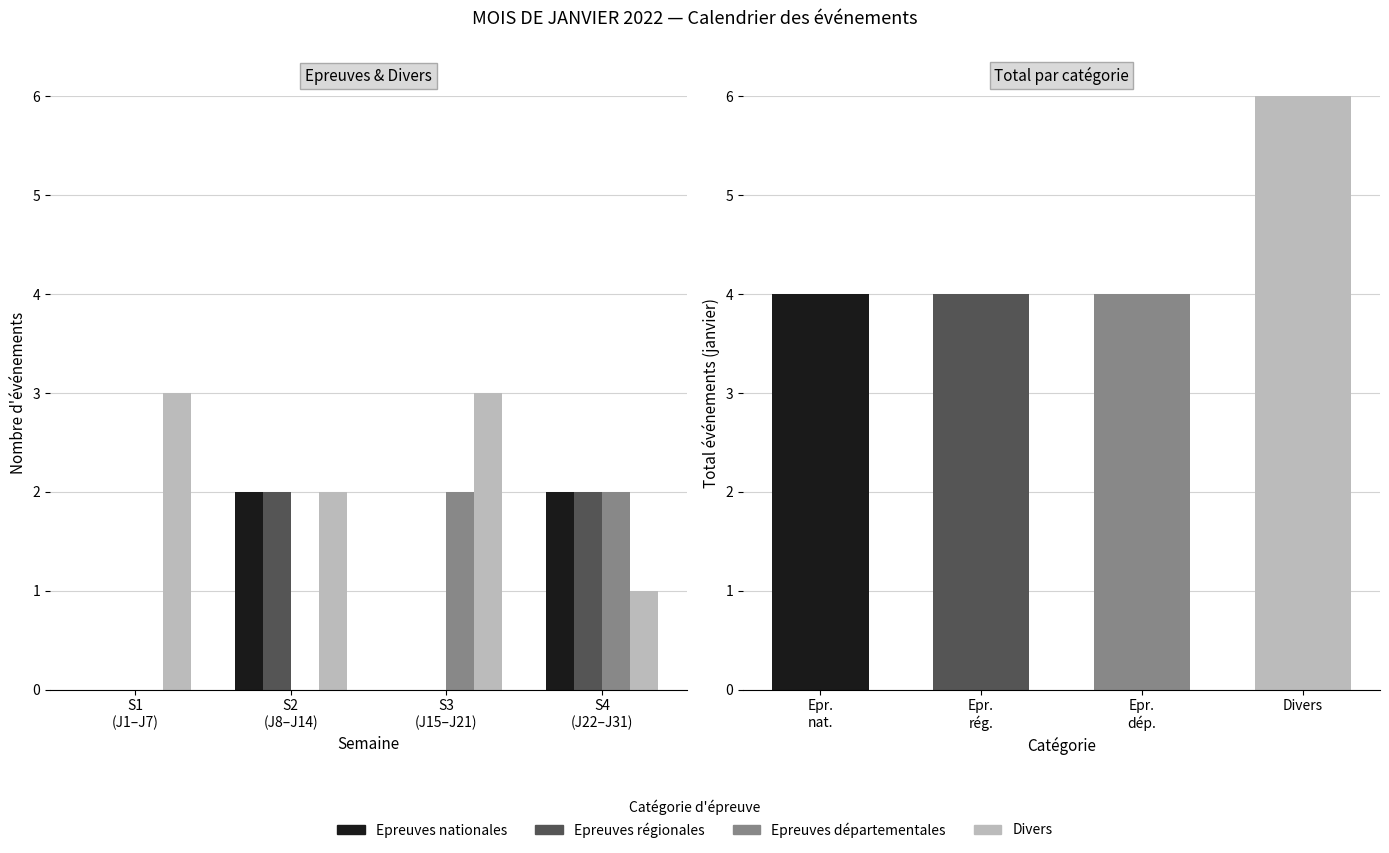

Reading right to left, what are all the values shown in this chart?

Epreuves nationales: S4
(J22–J31)=2	S3
(J15–J21)=0	S2
(J8–J14)=2	S1
(J1–J7)=0
Epreuves régionales: S4
(J22–J31)=2	S3
(J15–J21)=0	S2
(J8–J14)=2	S1
(J1–J7)=0
Epreuves départementales: S4
(J22–J31)=2	S3
(J15–J21)=2	S2
(J8–J14)=0	S1
(J1–J7)=0
Divers: S4
(J22–J31)=1	S3
(J15–J21)=3	S2
(J8–J14)=2	S1
(J1–J7)=3